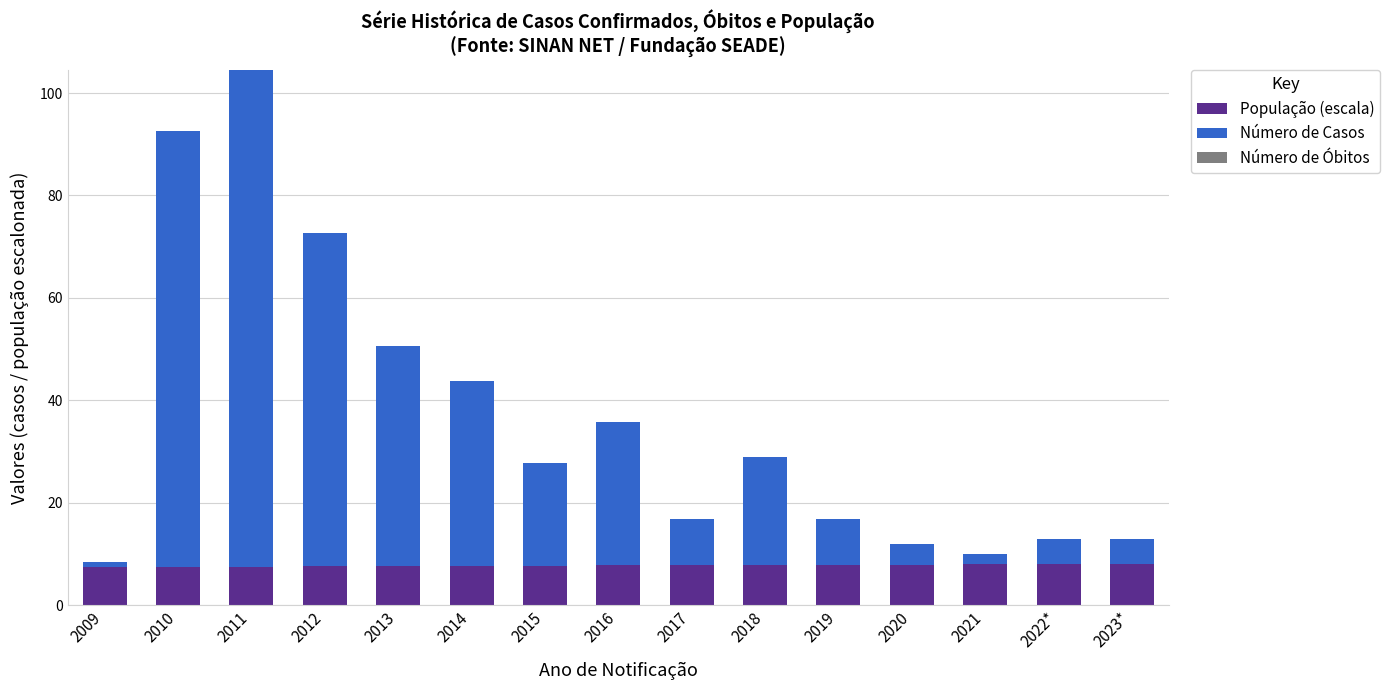

The value of População (escala) at 2012 is 3.3. True or false?

False